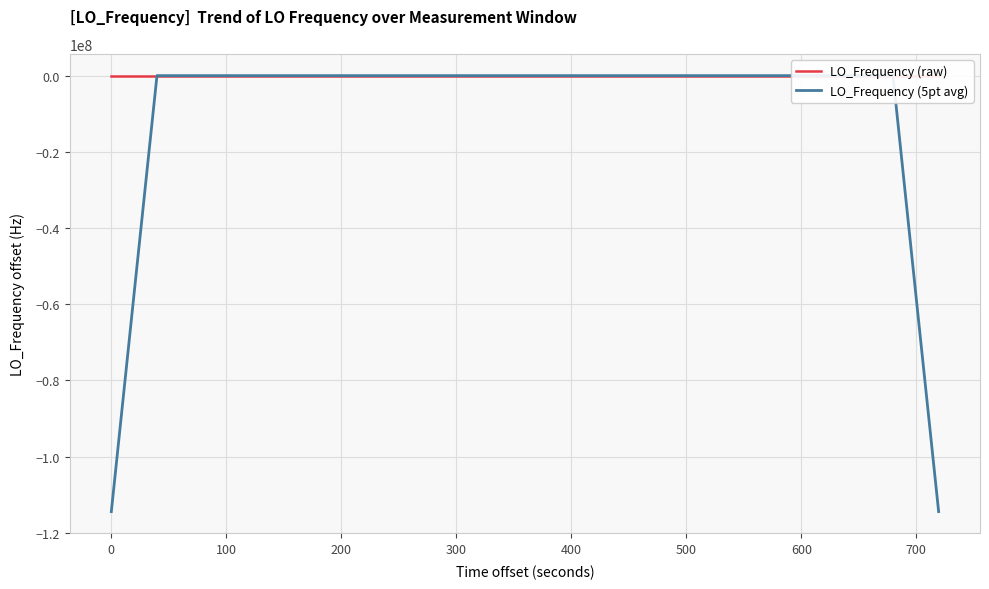

Count the number of categories in the chart.

40